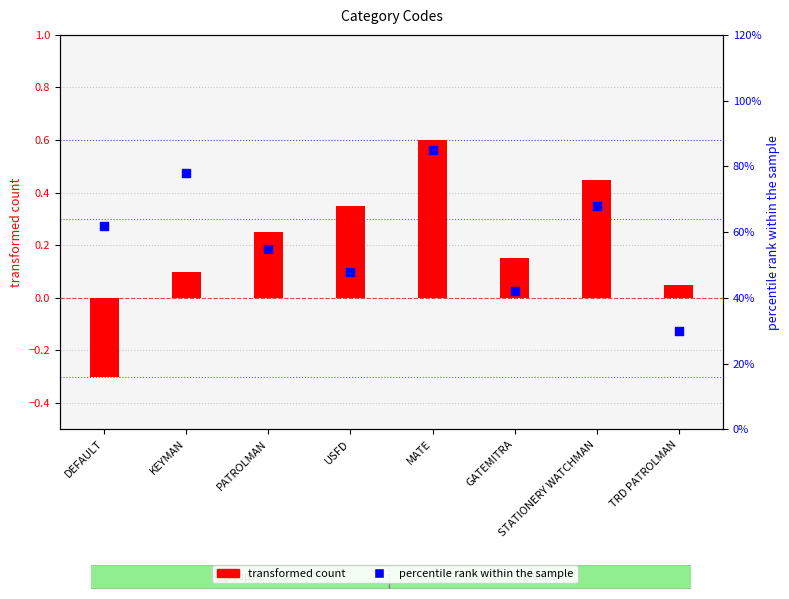

At which category is the sum across all series the highest?

MATE